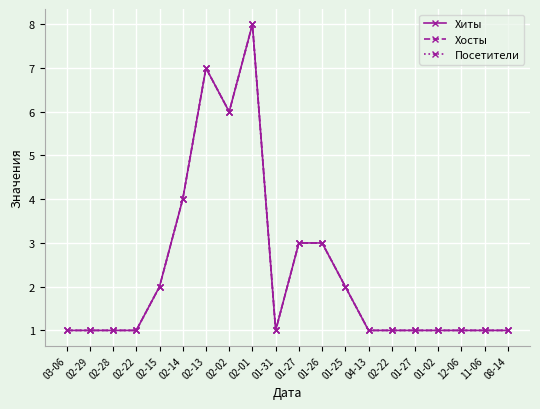

Which series has the largest total across all categories?

Хиты